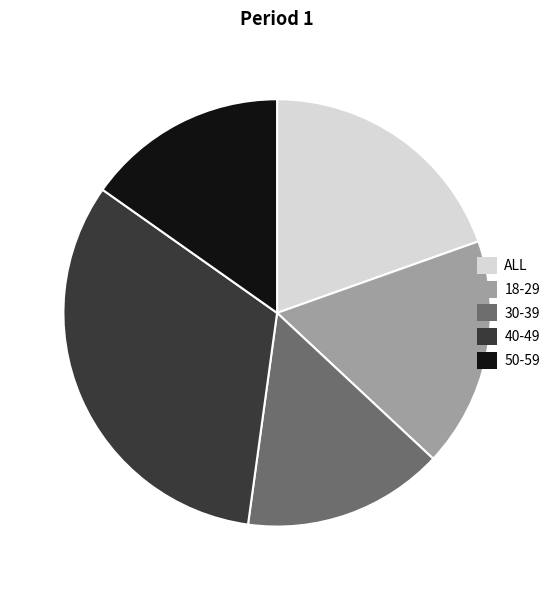

What is the ratio of the value at ALL to the value at 50-59?

1.3